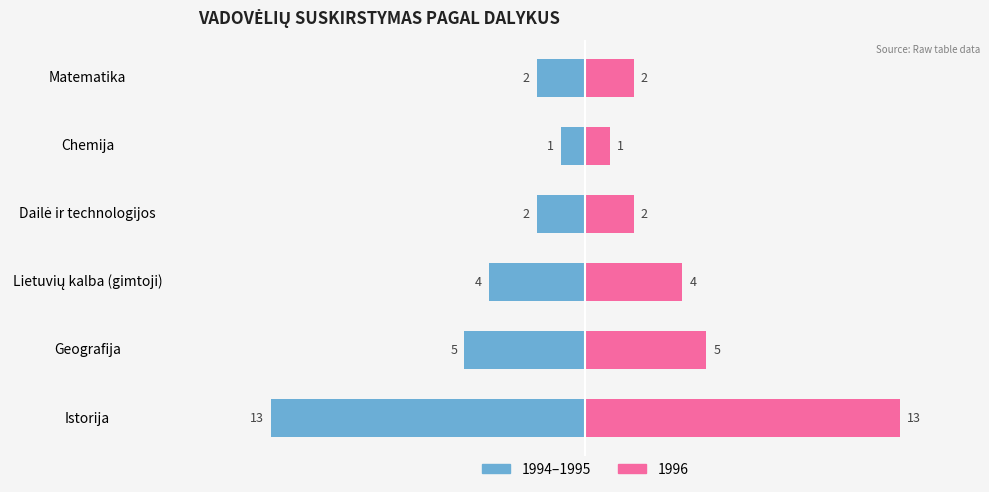

Where is the data nearest to the value -7?

1